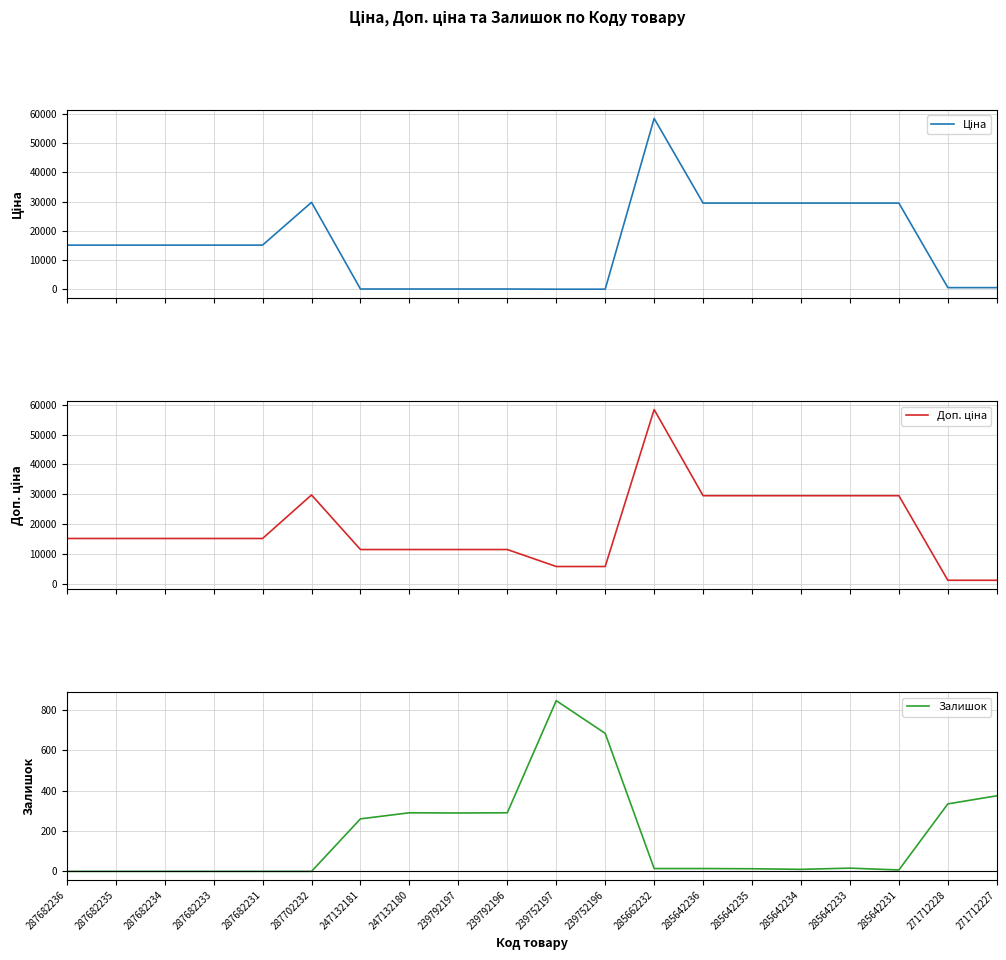

What is the greatest value displayed?

58426.5